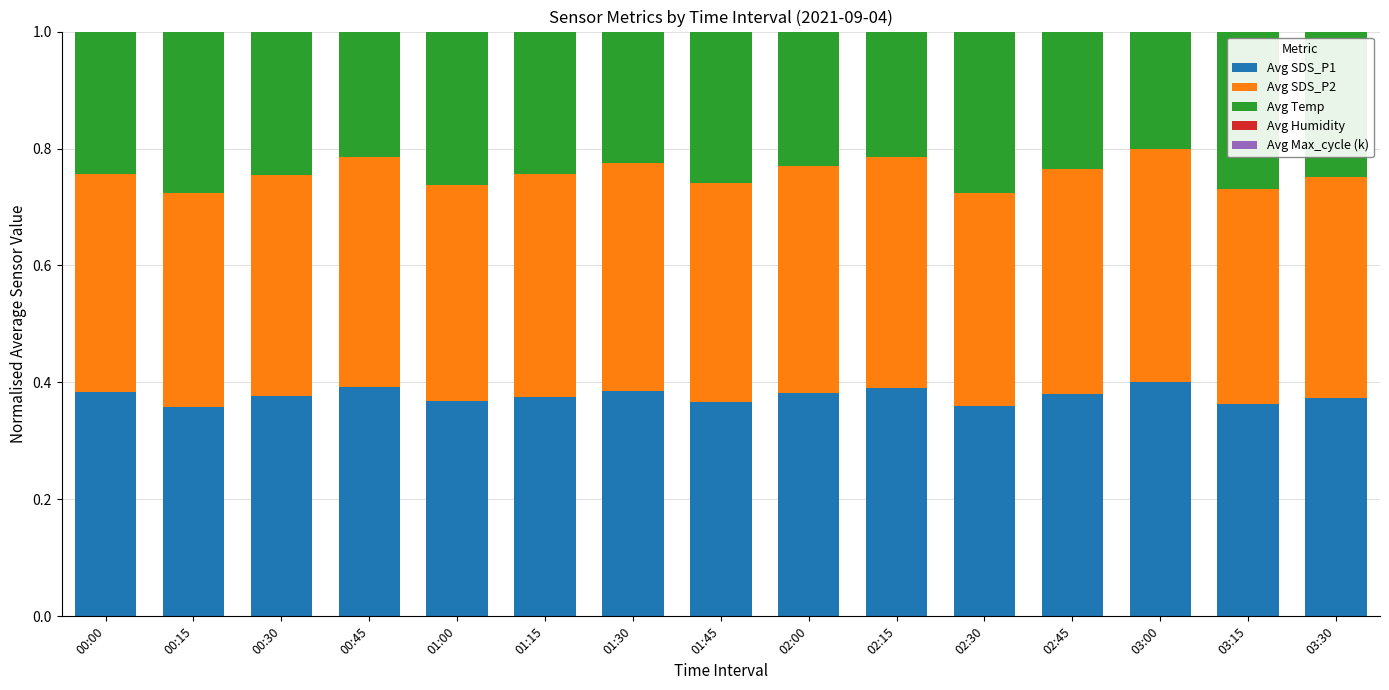

At which label is Avg Temp closest to 0?

01:45